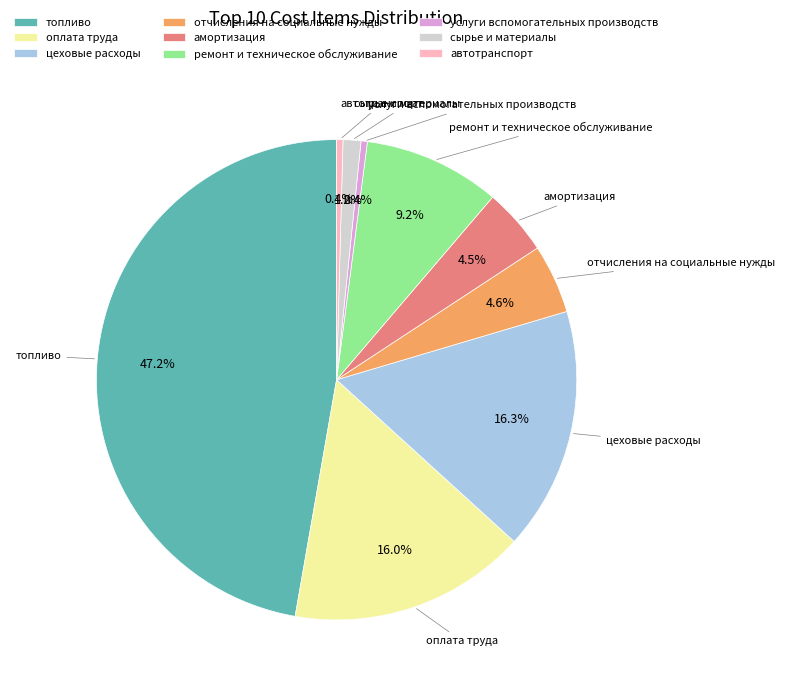

Is there any slice that represents more than half of the pie?

No